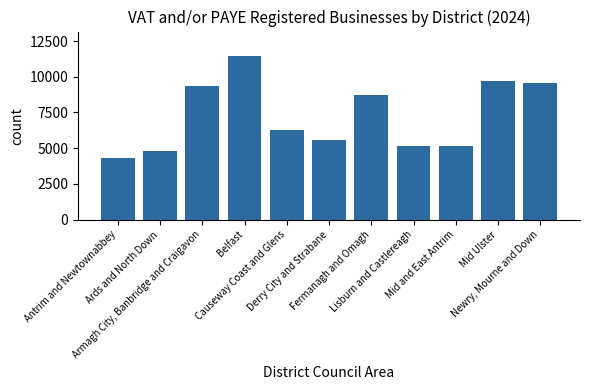

What is the label of the 1st bar from the right?

Newry, Mourne and Down